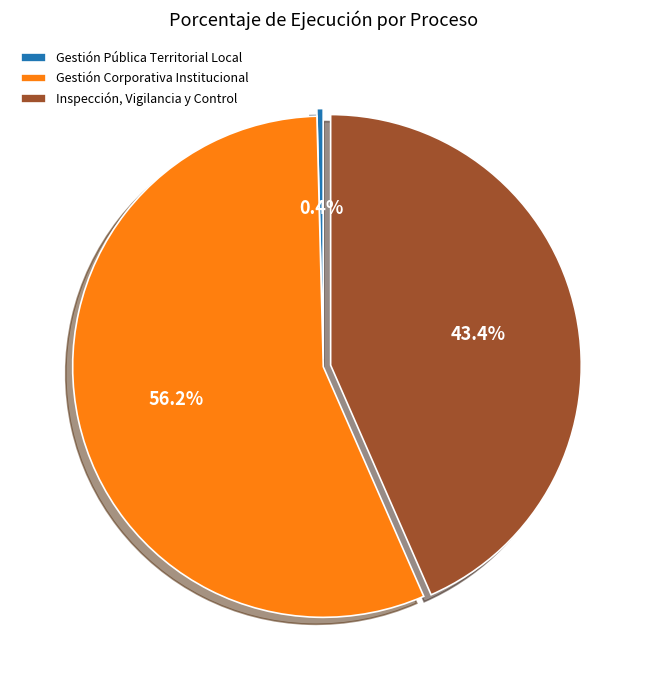

To the nearest percent, what is the average slice percentage?

33%